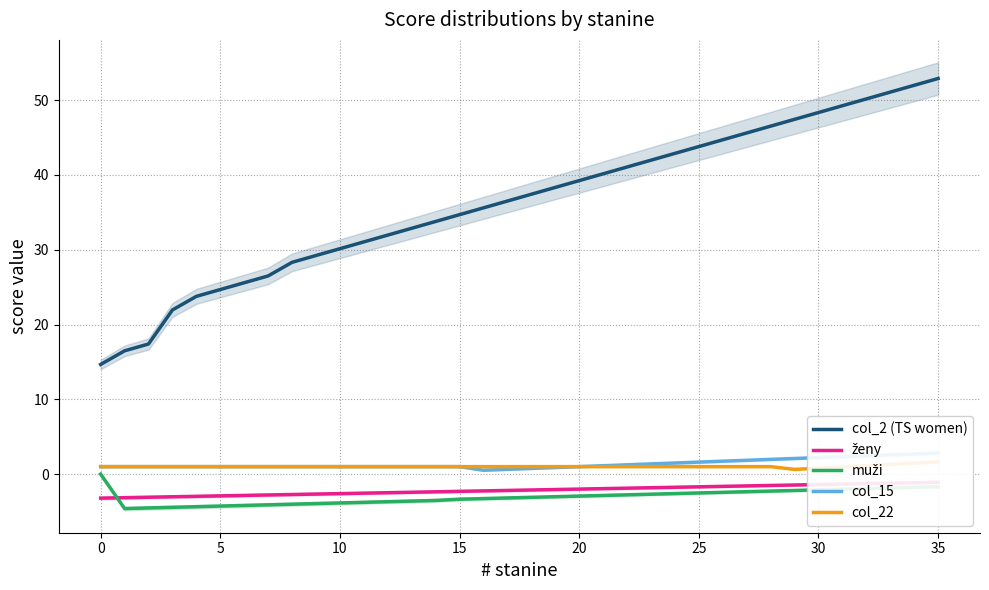

Reading left to right, transcribe all the data shown in this chart.

col_2 (TS women): 14.7	16.5	17.4	21.9	23.8	24.7	25.6	26.5	28.3	29.2	30.1	31.0	32.0	32.9	33.8	34.7	35.6	36.5	37.4	38.3	39.2	40.1	41.1	42.0	42.9	43.8	44.7	45.6	46.5	47.4	48.3	49.2	50.2	51.1	52.0	52.9
ženy: -3.2	-3.1	-3.1	-3.0	-3.0	-2.9	-2.8	-2.8	-2.7	-2.7	-2.6	-2.5	-2.5	-2.4	-2.4	-2.3	-2.2	-2.2	-2.1	-2.1	-2.0	-1.9	-1.9	-1.8	-1.8	-1.7	-1.6	-1.6	-1.5	-1.5	-1.4	-1.3	-1.3	-1.2	-1.2	-1.1
muži: 0.0	-4.6	-4.5	-4.4	-4.4	-4.3	-4.2	-4.1	-4.0	-3.9	-3.9	-3.8	-3.7	-3.6	-3.5	-3.4	-3.3	-3.2	-3.1	-3.0	-2.9	-2.9	-2.8	-2.7	-2.6	-2.5	-2.4	-2.4	-2.3	-2.2	-2.1	-2.0	-1.9	-1.8	-1.8	-1.7
col_15: 1.0	1.0	1.0	1.0	1.0	1.0	1.0	1.0	1.0	1.0	1.0	1.0	1.0	1.0	1.0	1.0	0.5	0.6	0.8	0.9	1.0	1.1	1.2	1.4	1.5	1.6	1.7	1.8	2.0	2.1	2.2	2.3	2.5	2.6	2.7	2.8
col_22: 1.0	1.0	1.0	1.0	1.0	1.0	1.0	1.0	1.0	1.0	1.0	1.0	1.0	1.0	1.0	1.0	1.0	1.0	1.0	1.0	1.0	1.0	1.0	1.0	1.0	1.0	1.0	1.0	1.0	0.6	0.8	1.0	1.1	1.3	1.5	1.6